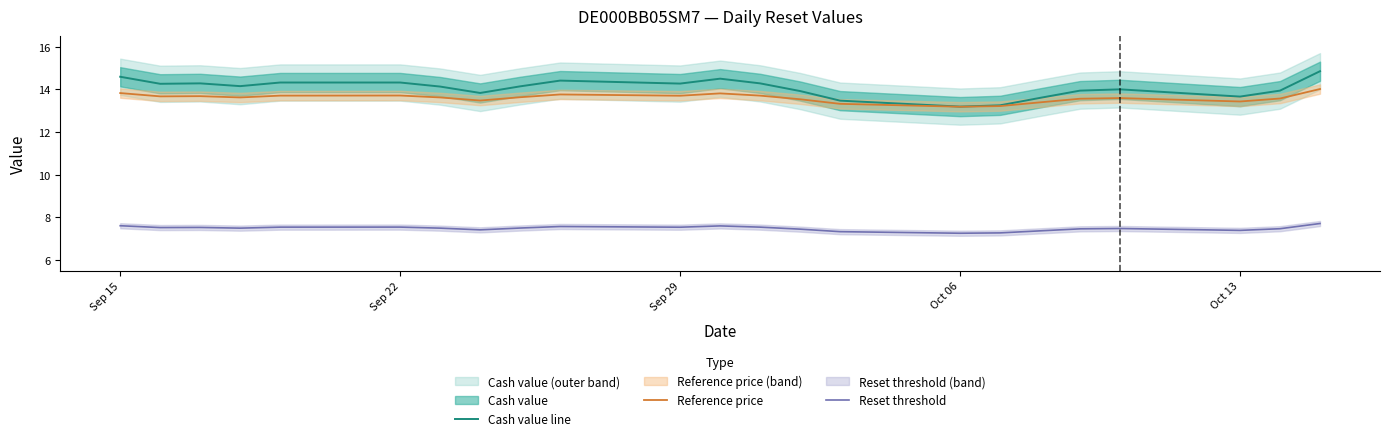

Reading left to right, what are all the values shown in this chart?

Cash value line: 14.6	14.3	14.3	14.2	14.3	14.3	14.1	13.8	14.1	14.4	14.3	14.5	14.3	13.9	13.5	13.2	13.2	13.6	13.9	14.0	13.7	13.9	14.8
Reference price: 13.8	13.7	13.7	13.6	13.7	13.7	13.6	13.5	13.6	13.8	13.7	13.8	13.7	13.5	13.3	13.2	13.2	13.4	13.6	13.6	13.4	13.6	14.0
Reset threshold: 7.6	7.5	7.5	7.5	7.5	7.5	7.5	7.4	7.5	7.6	7.5	7.6	7.5	7.4	7.3	7.3	7.3	7.4	7.5	7.5	7.4	7.5	7.7